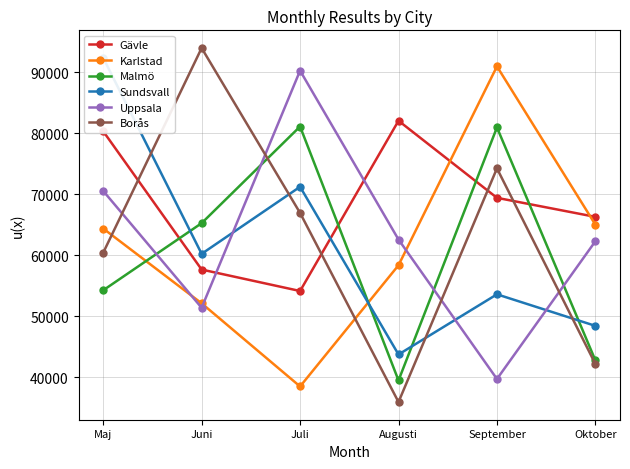

True or false: Sundsvall and Uppsala cross at least once.

True